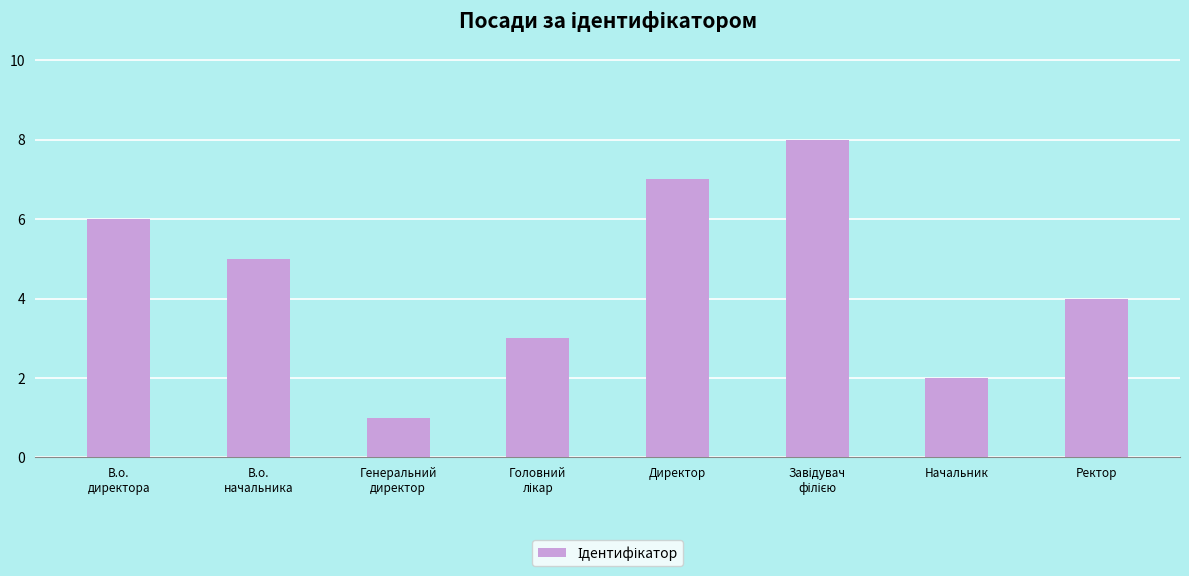

Where does the data first go above 5?

В.о.
директора